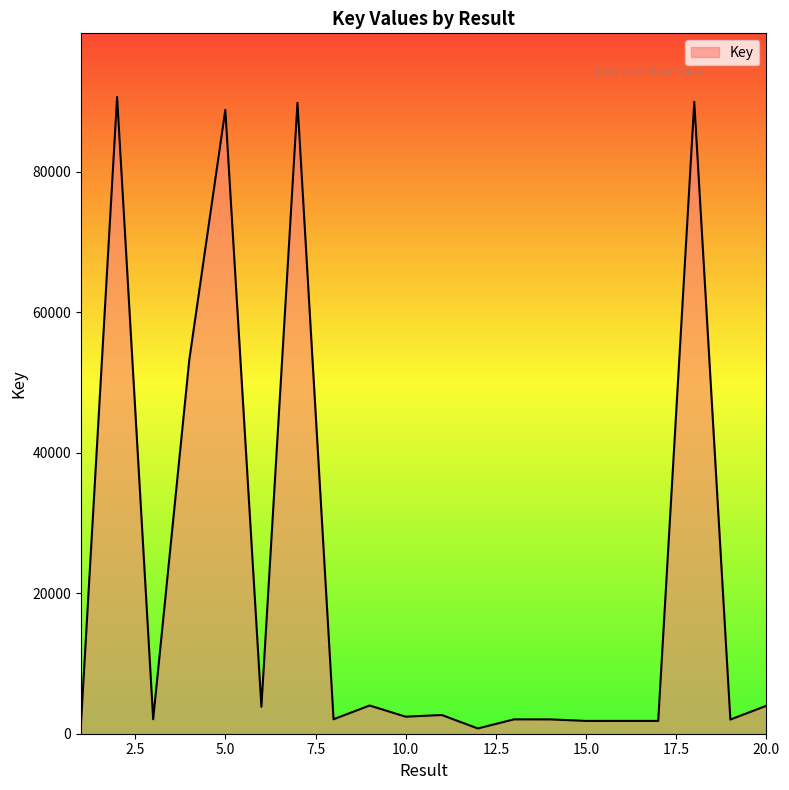

What is the difference between the maximum and minimum values?

89922